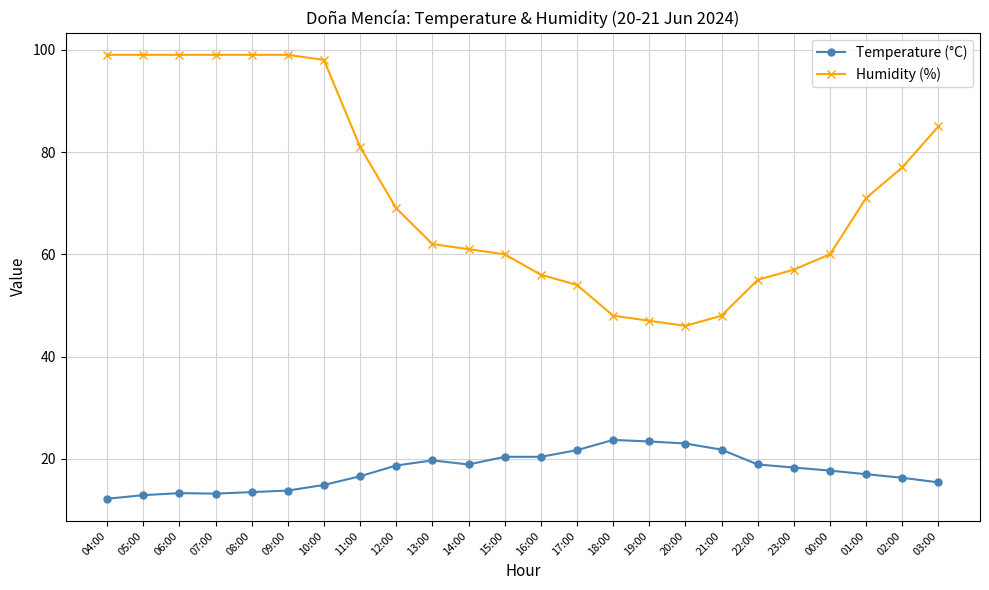

Rank the series by their maximum value, from lowest to highest.

Temperature (°C), Humidity (%)